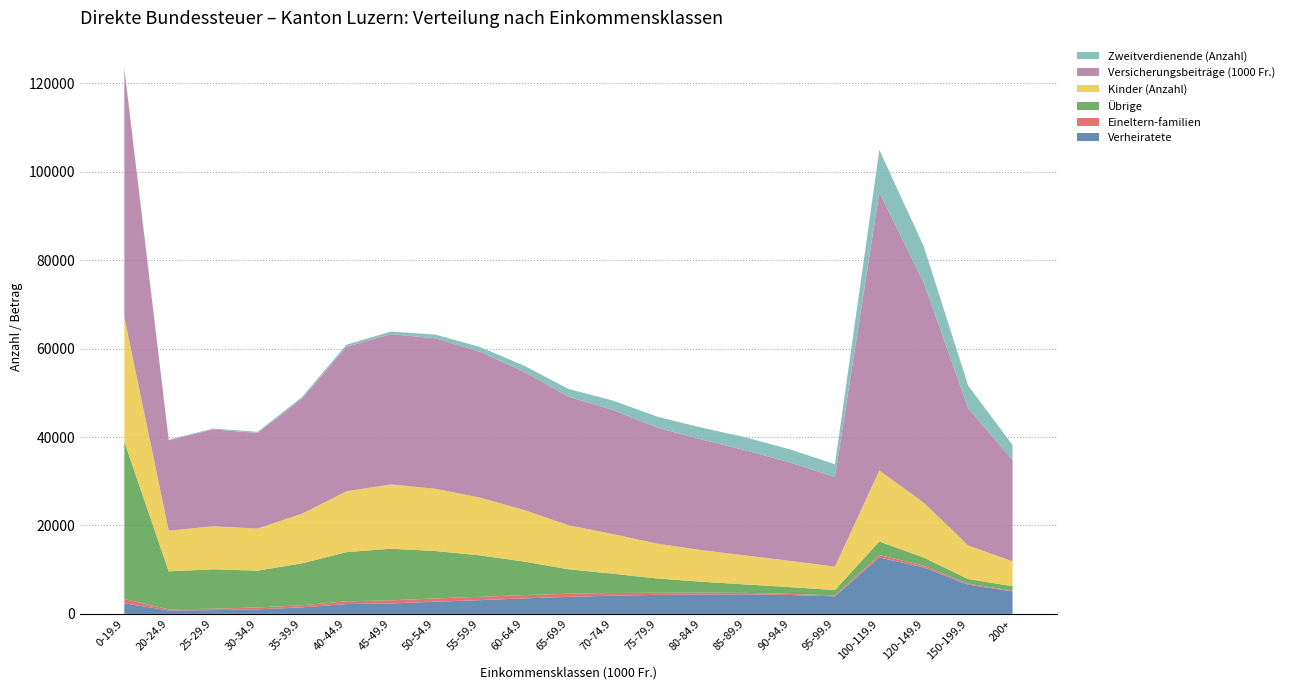

Reading left to right, transcribe all the data shown in this chart.

Verheiratete: 0-19.9=2384.0	20-24.9=768.0	25-29.9=842.0	30-34.9=1023.0	35-39.9=1480.0	40-44.9=2217.0	45-49.9=2353.0	50-54.9=2748.0	55-59.9=3109.0	60-64.9=3505.0	65-69.9=3843.0	70-74.9=4125.0	75-79.9=4306.0	80-84.9=4369.0	85-89.9=4414.0	90-94.9=4268.0	95-99.9=3970.0	100-119.9=12766.0	120-149.9=10498.0	150-199.9=6596.0	200+=5102.0
Eineltern-familien: 0-19.9=990.0	20-24.9=252.0	25-29.9=341.0	30-34.9=432.0	35-39.9=472.0	40-44.9=629.0	45-49.9=720.0	50-54.9=744.0	55-59.9=759.0	60-64.9=748.0	65-69.9=729.0	70-74.9=606.0	75-79.9=477.0	80-84.9=443.0	85-89.9=334.0	90-94.9=256.0	95-99.9=212.0	100-119.9=553.0	120-149.9=387.0	150-199.9=218.0	200+=136.0
Übrige: 0-19.9=35569.0	20-24.9=8596.0	25-29.9=8901.0	30-34.9=8323.0	35-39.9=9475.0	40-44.9=11113.0	45-49.9=11669.0	50-54.9=10739.0	55-59.9=9372.0	60-64.9=7585.0	65-69.9=5514.0	70-74.9=4356.0	75-79.9=3220.0	80-84.9=2461.0	85-89.9=1902.0	90-94.9=1514.0	95-99.9=1203.0	100-119.9=3052.0	120-149.9=1853.0	150-199.9=1067.0	200+=1026.0
Kinder (Anzahl): 0-19.9=28173.0	20-24.9=9184.0	25-29.9=9739.0	30-34.9=9520.0	35-39.9=11227.0	40-44.9=13762.0	45-49.9=14541.0	50-54.9=14061.0	55-59.9=13081.0	60-64.9=11667.0	65-69.9=9963.0	70-74.9=8969.0	75-79.9=7876.0	80-84.9=7156.0	85-89.9=6550.0	90-94.9=5941.0	95-99.9=5298.0	100-119.9=16070.0	120-149.9=12402.0	150-199.9=7606.0	200+=5614.0
Versicherungsbeiträge (1000 Fr.): 0-19.9=56139.6	20-24.9=20473.0	25-29.9=21894.4	30-34.9=21624.9	35-39.9=26003.9	40-44.9=32670.3	45-49.9=33984.0	50-54.9=34030.3	55-59.9=32994.4	60-64.9=31243.6	65-69.9=29070.8	70-74.9=28060.8	75-79.9=26235.9	80-84.9=25009.9	85-89.9=23762.1	90-94.9=22217.7	95-99.9=20272.9	100-119.9=62890.4	120-149.9=49795.4	150-199.9=31020.4	200+=22933.3
Zweitverdienende (Anzahl): 0-19.9=199.0	20-24.9=126.0	25-29.9=204.0	30-34.9=245.0	35-39.9=368.0	40-44.9=486.0	45-49.9=576.0	50-54.9=845.0	55-59.9=1070.0	60-64.9=1395.0	65-69.9=1753.0	70-74.9=2128.0	75-79.9=2489.0	80-84.9=2673.0	85-89.9=2940.0	90-94.9=2973.0	95-99.9=2877.0	100-119.9=9582.0	120-149.9=8182.0	150-199.9=5107.0	200+=3374.0